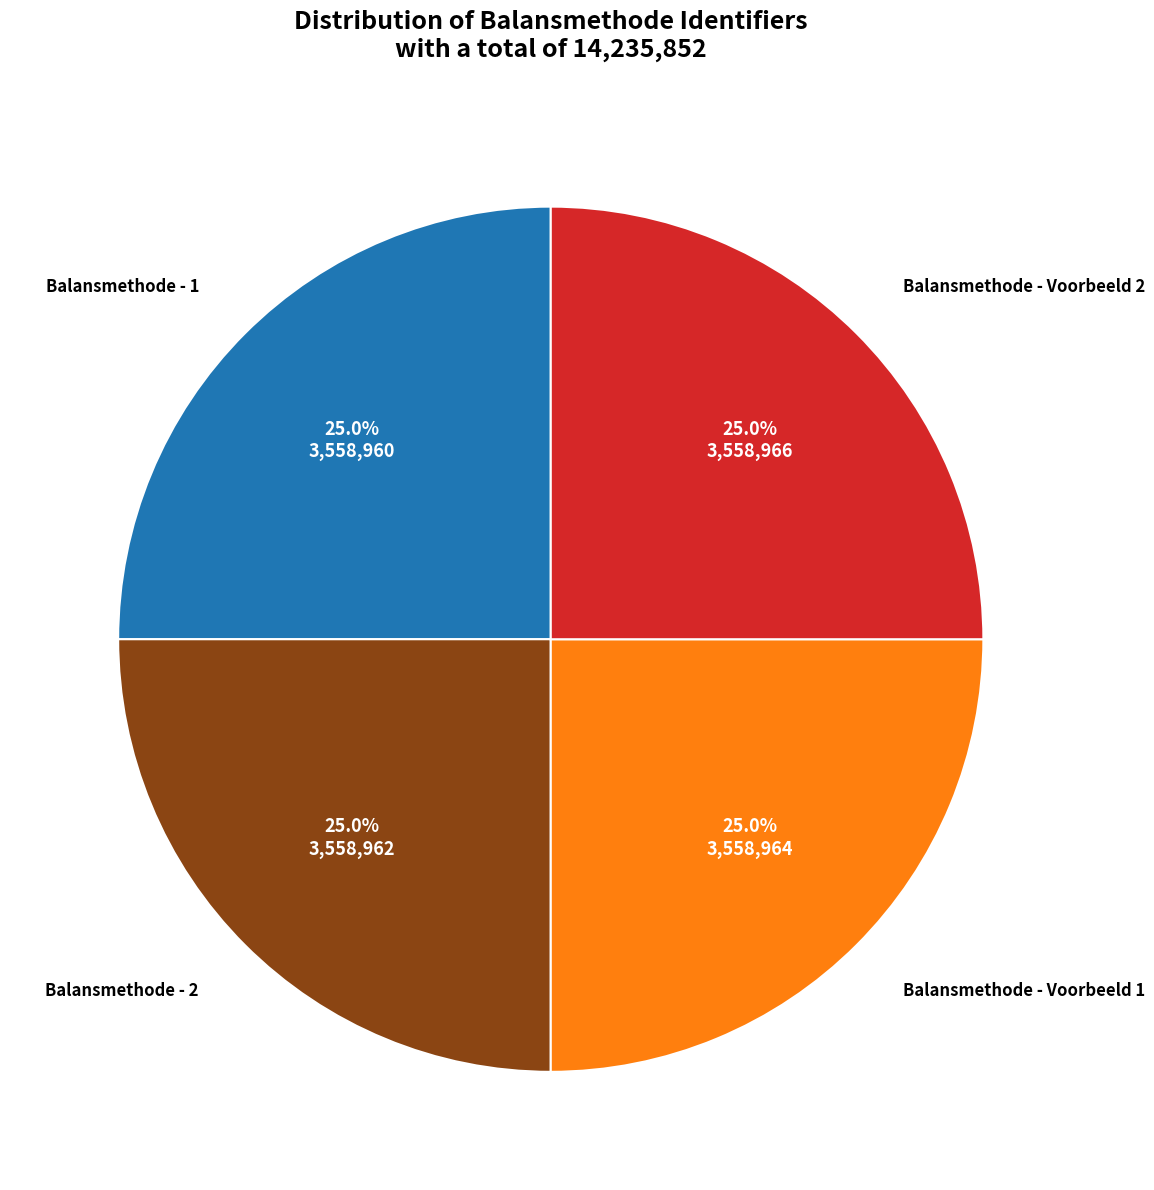

To the nearest percent, what is the average slice percentage?

25%